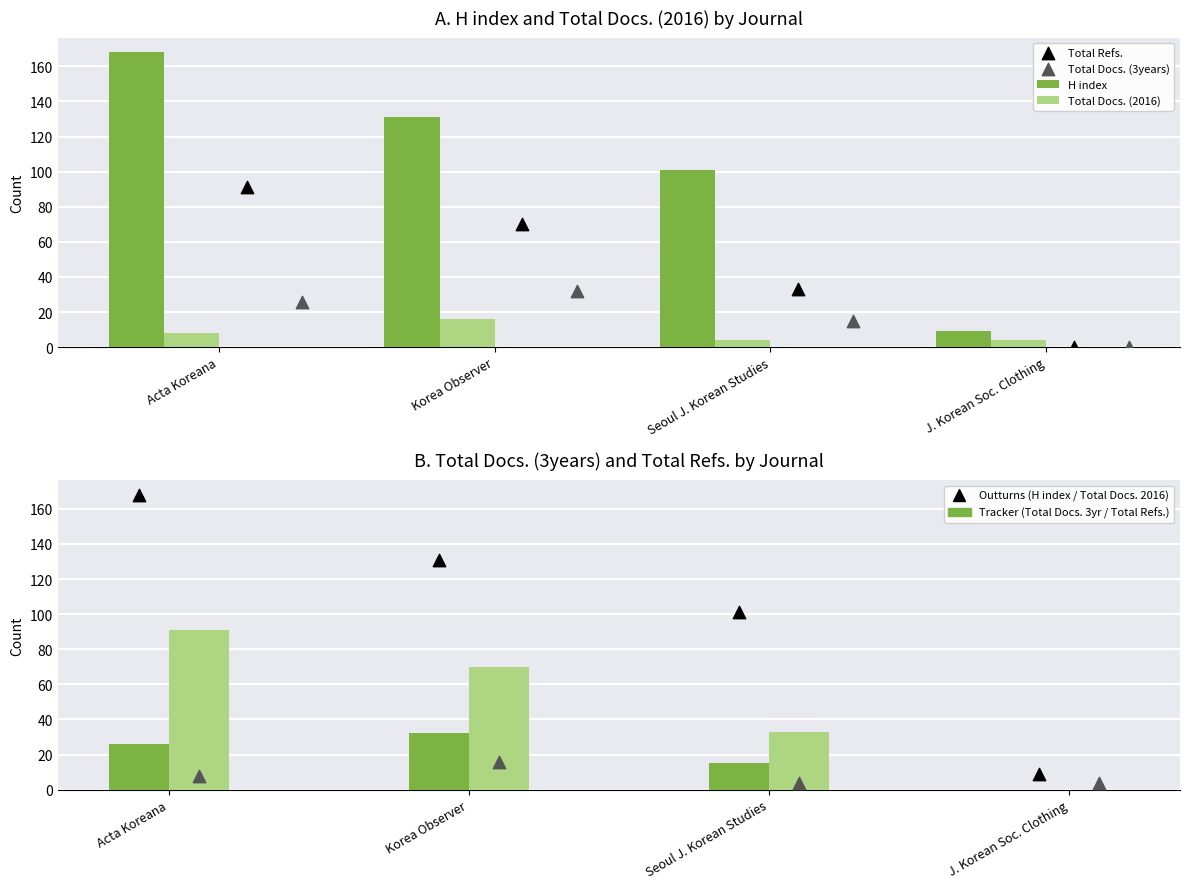

Which series reaches the minimum Y coordinate?

Total Refs.